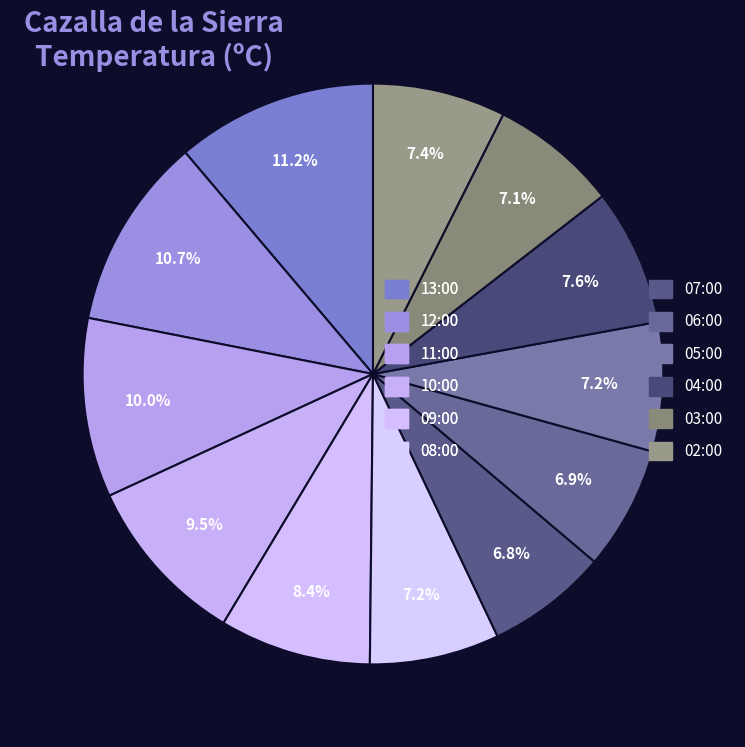

How many segments does this pie chart have?

12